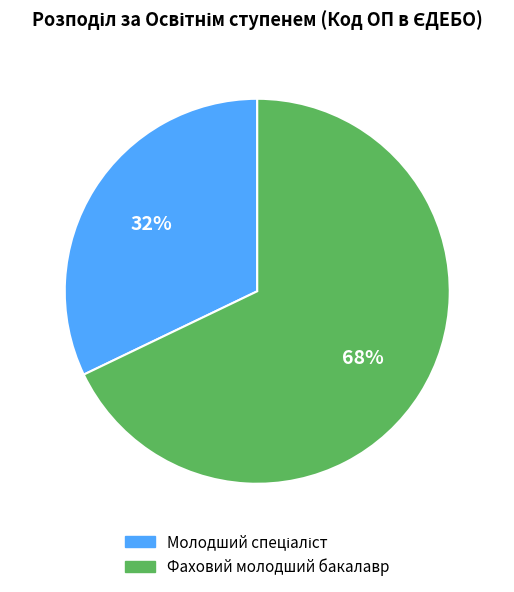

What is the largest slice in the pie chart?

Фаховий молодший бакалавр